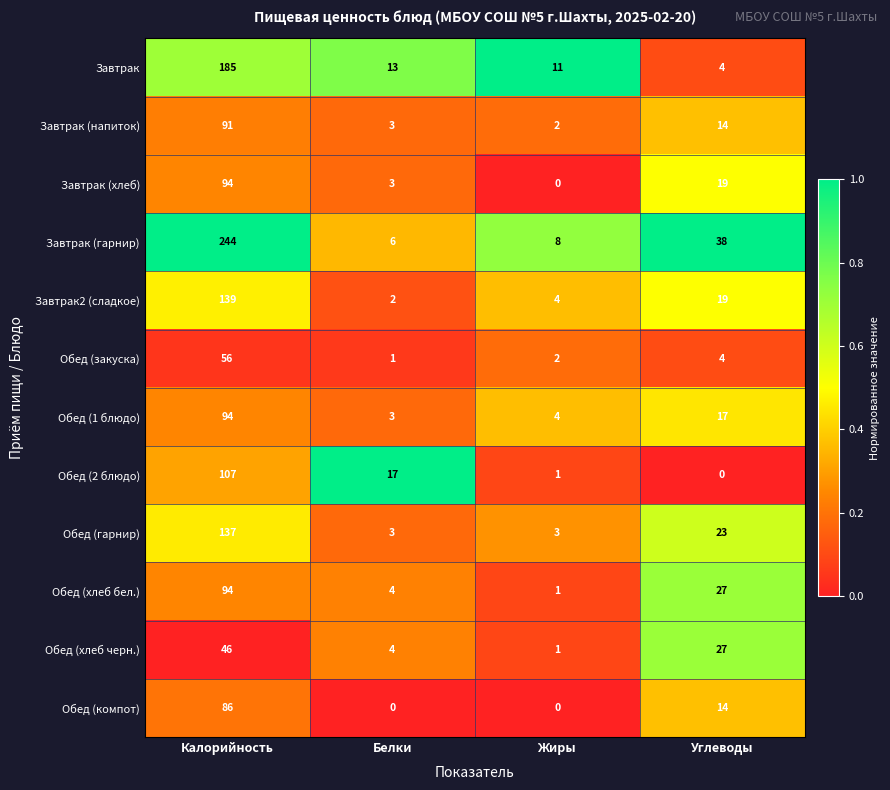

What is the sum of all Завтрак (гарнир) values?

296